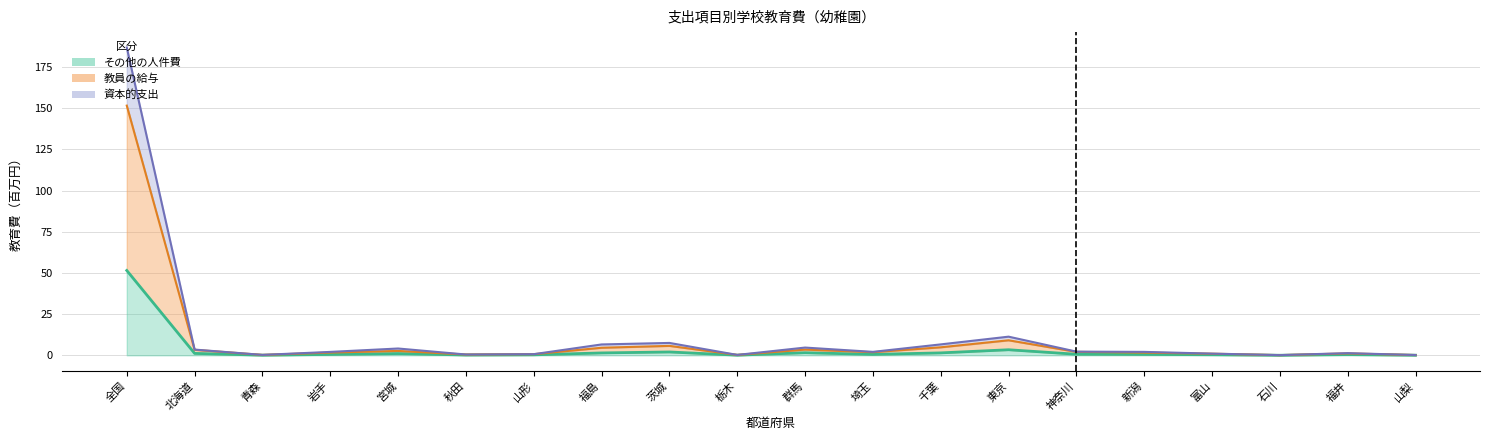

What is the difference between the highest and lowest values at 石川?

0.1